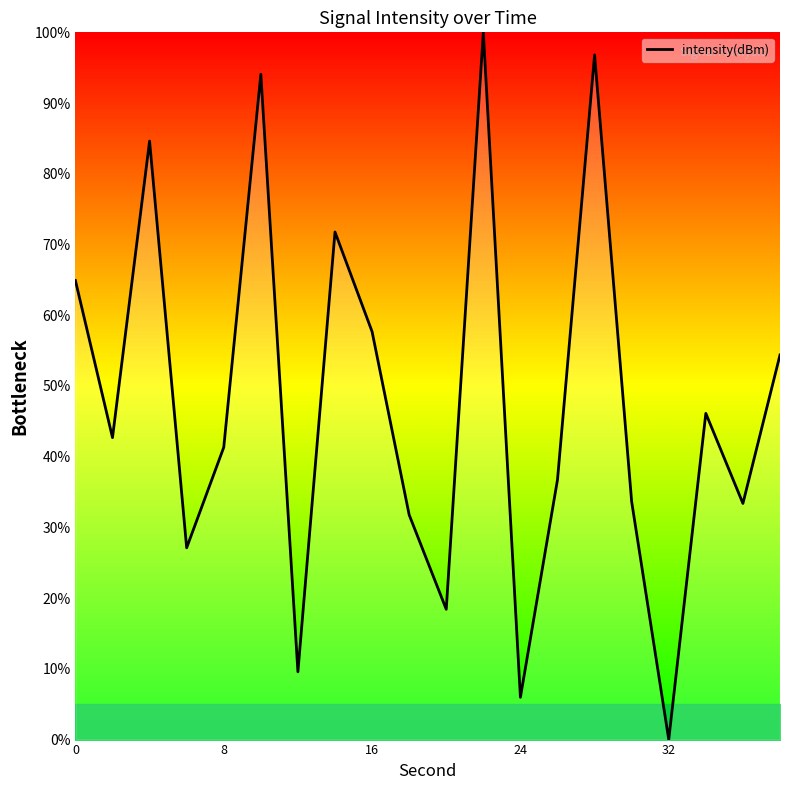

How many positive values are there?

19